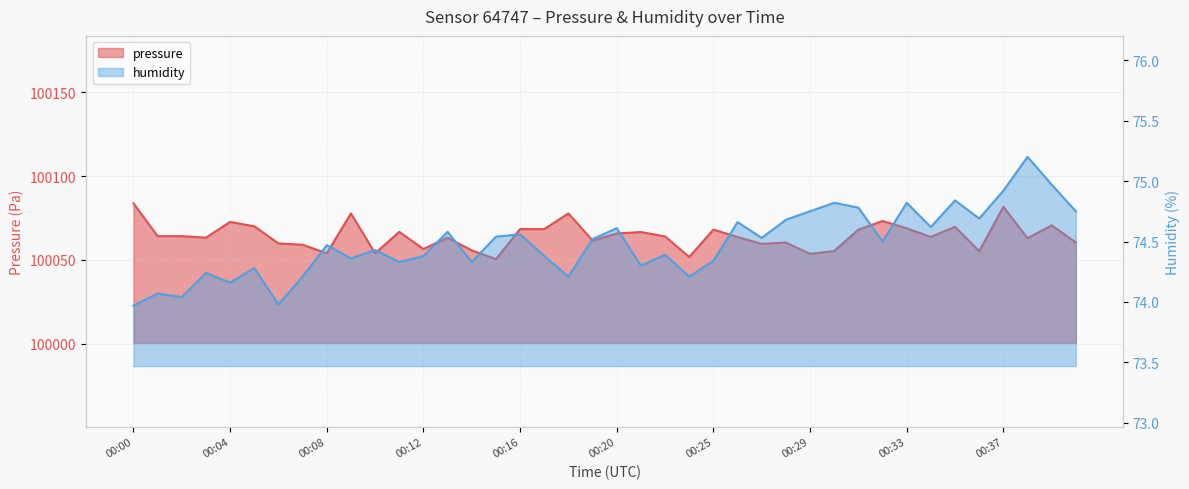

What is the sum of the pressure values at 00:19 and 00:32?

200134.6